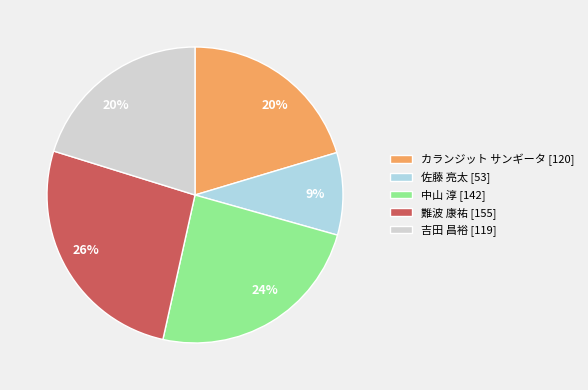

Which category has the biggest portion of the pie?

難波 康祐 [155]